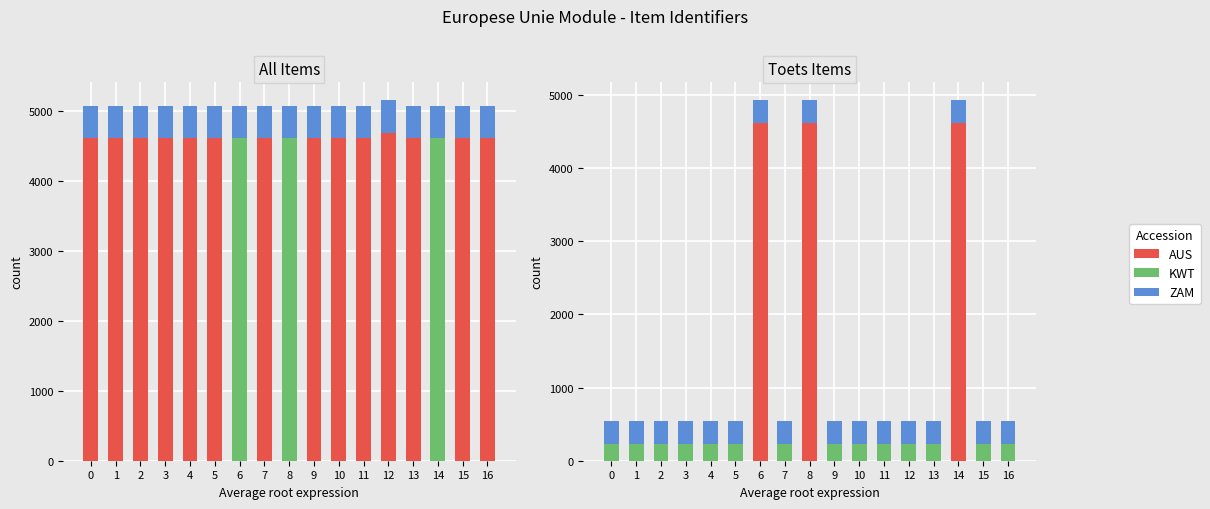

Rank the series at 5 from highest to lowest value.

ZAM, KWT, AUS